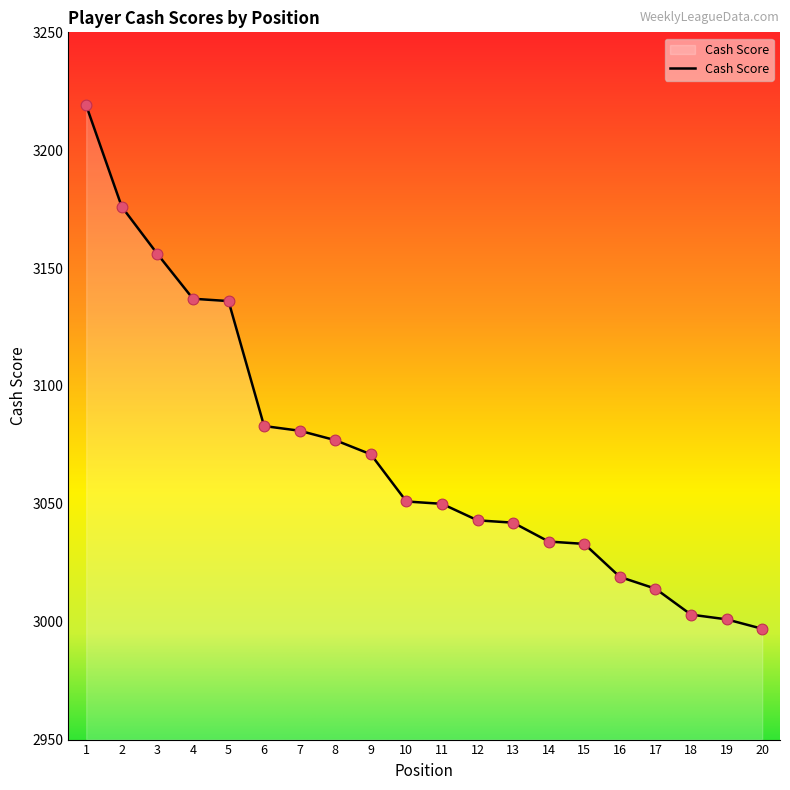

What is the change in value from 1 to 19?

-218